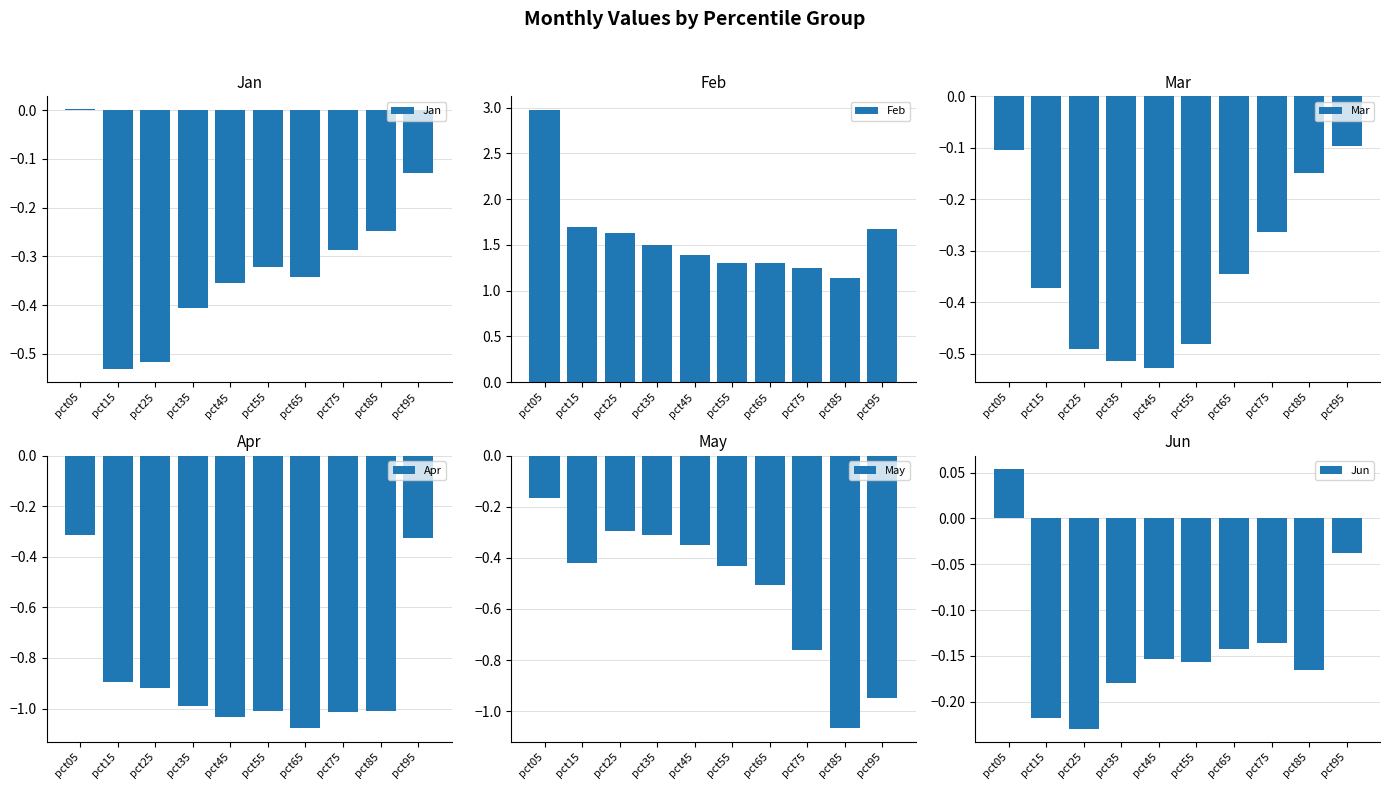

True or false: Mar has a value of -0.1 at pct45.

False